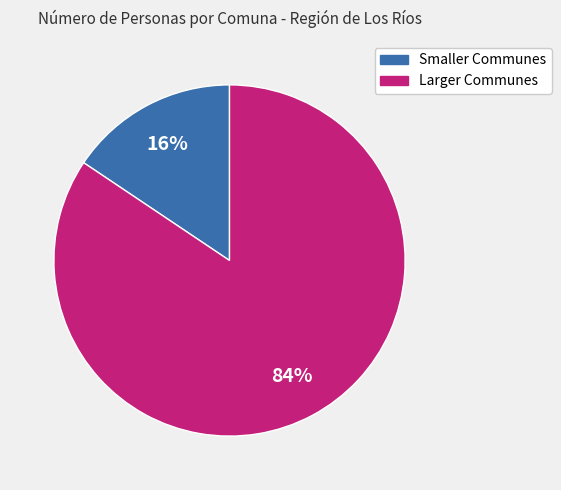

To the nearest percent, what is the average slice percentage?

50%